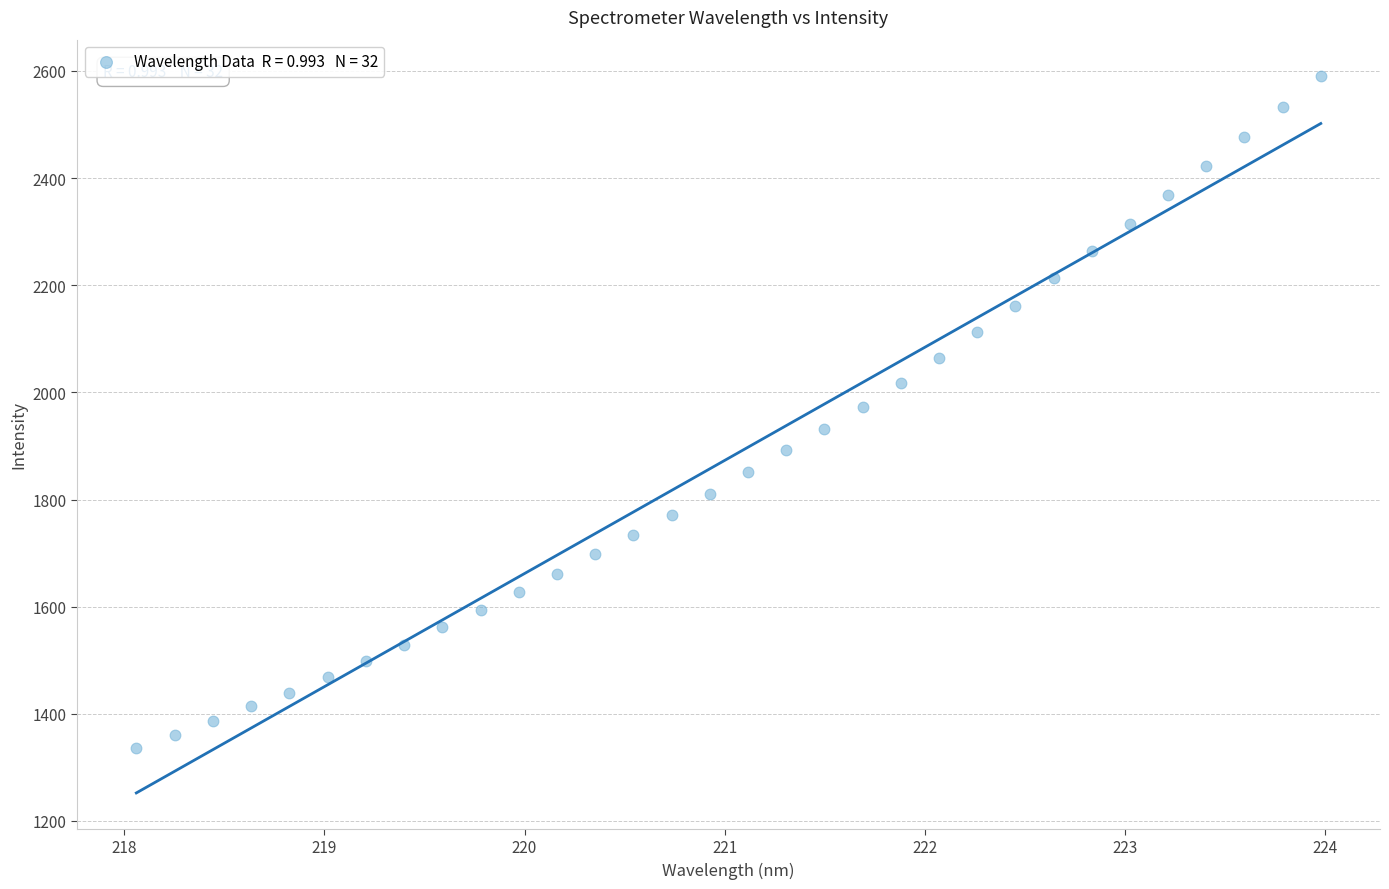

What is the range of Y values (max minus min)?

1255.1